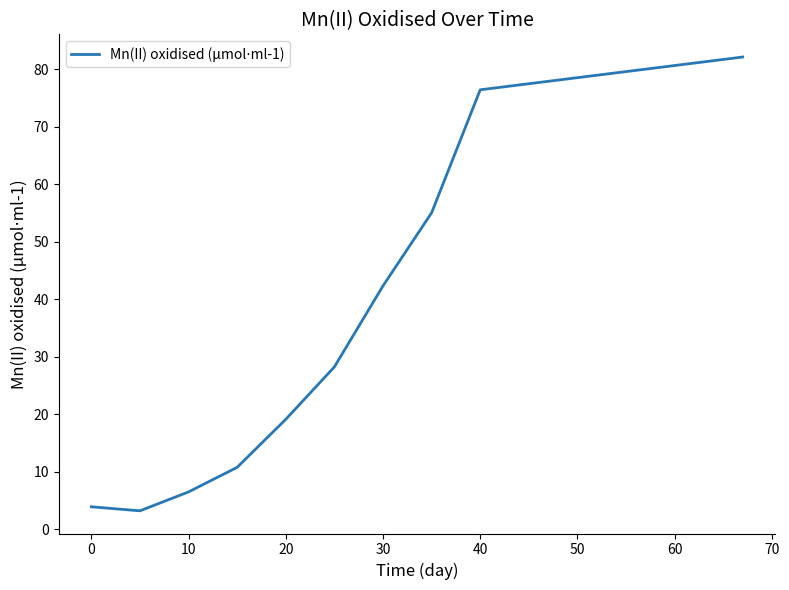

What is the difference between the maximum and minimum values?

78.9